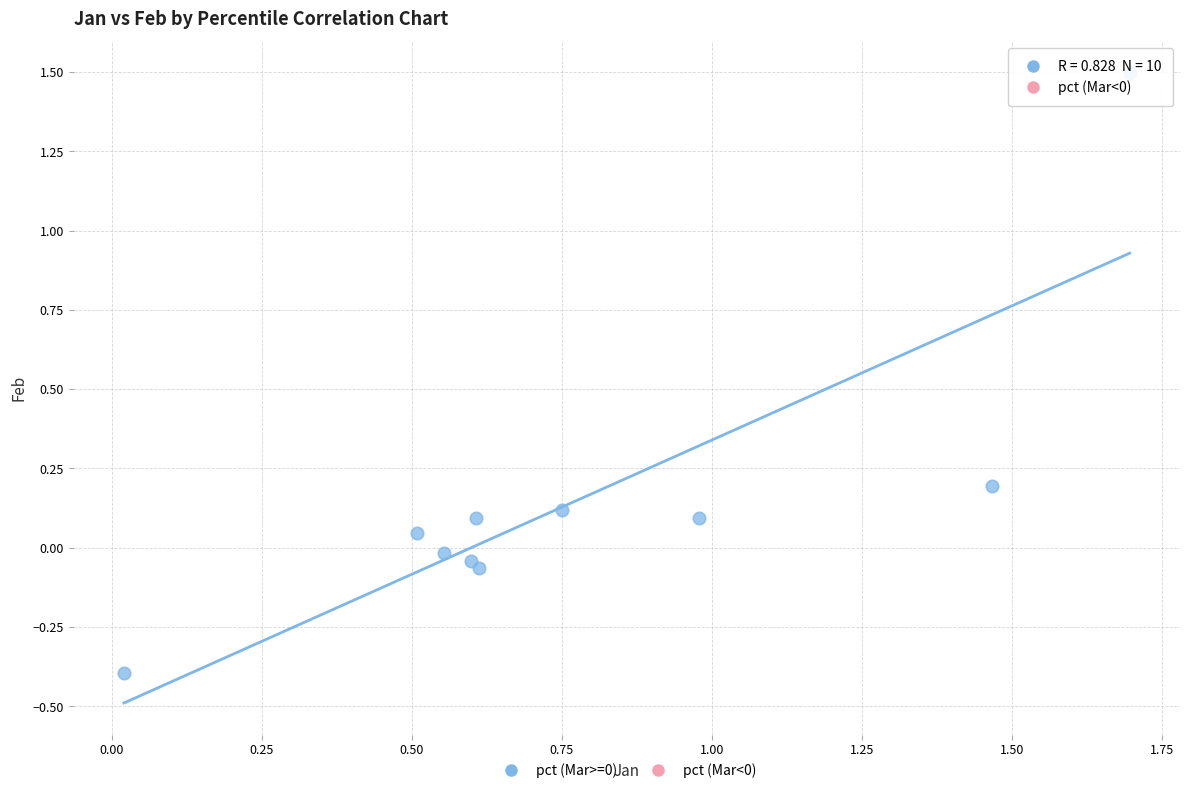

What is the range of X values (max minus min)?

1.7